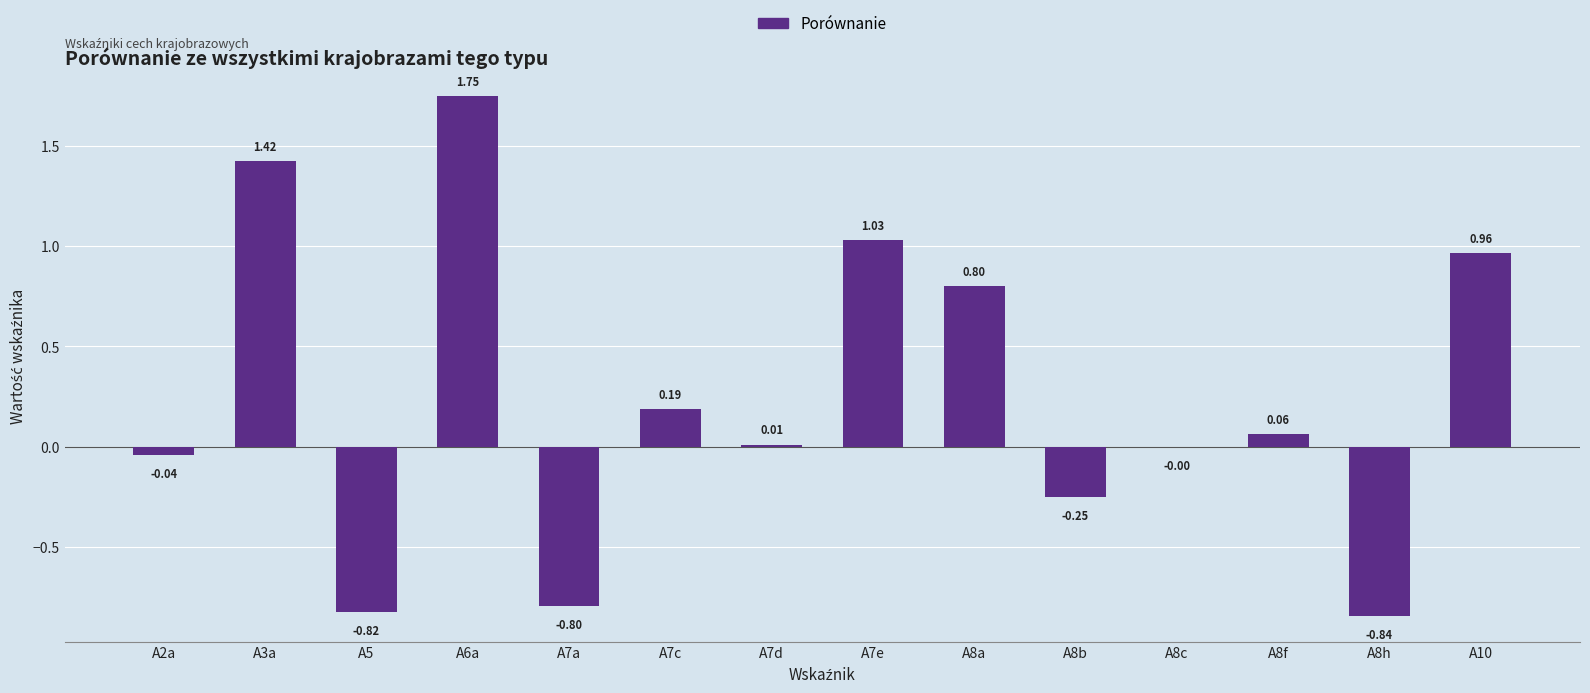

What is the change in value from A7a to A7d?

+0.8